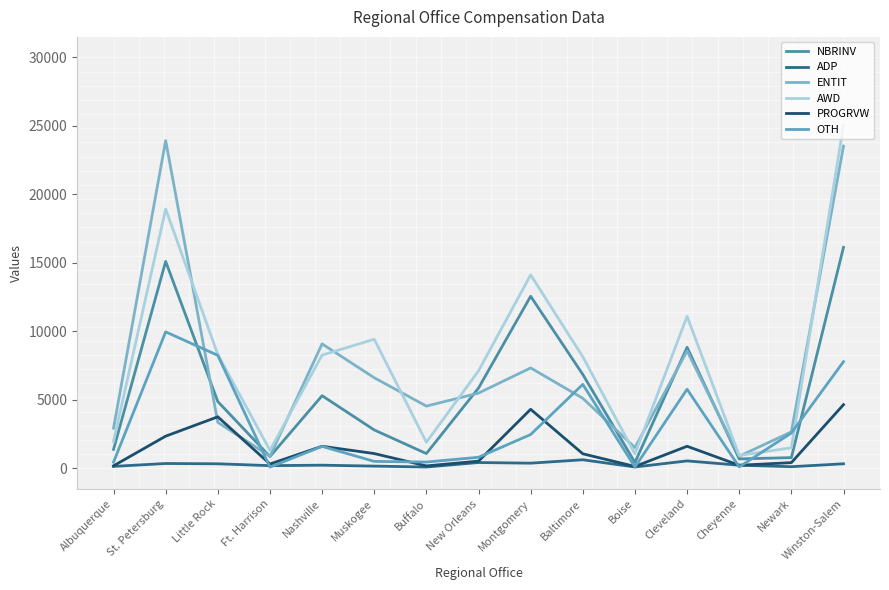

What is the total value across all series at New Orleans?

20196.7